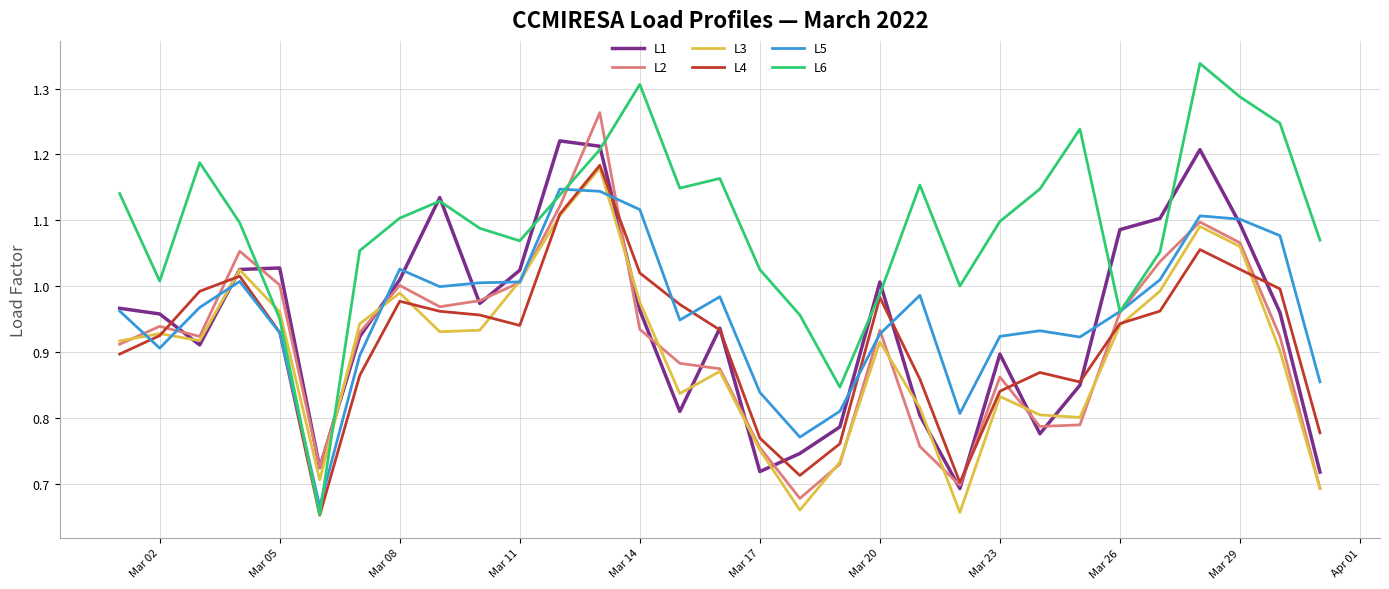

Which series has the largest total across all categories?

L6